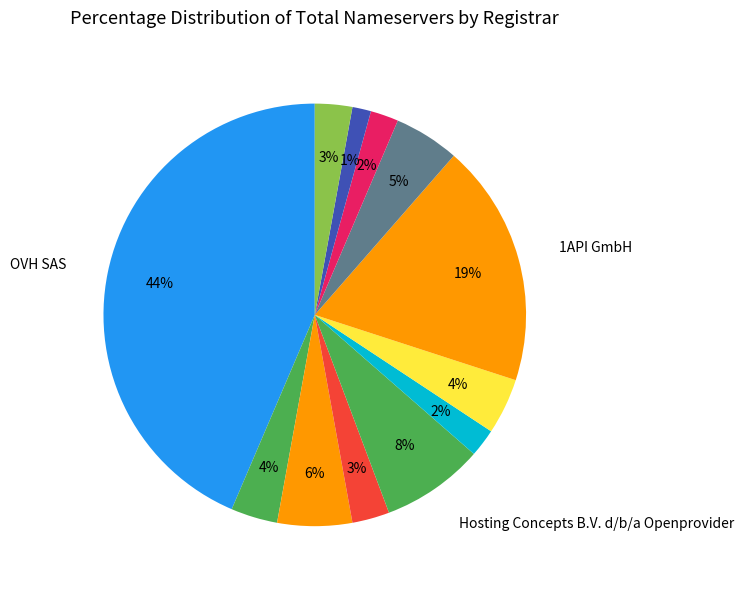

How many slices are in this pie chart?

12